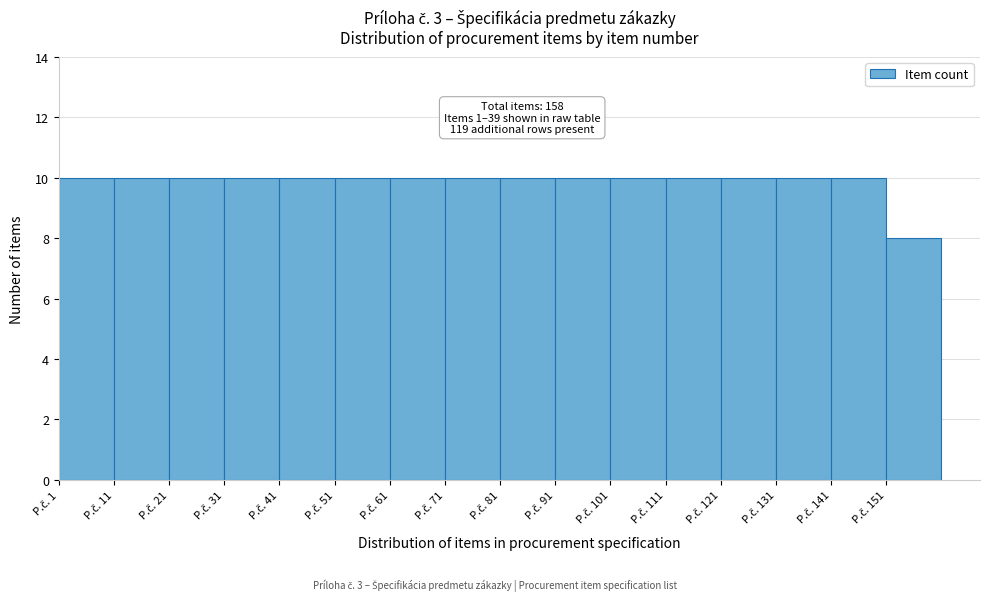

Reading left to right, list all the values displayed in this chart.

10	10	10	10	10	10	10	10	10	10	10	10	10	10	10	8